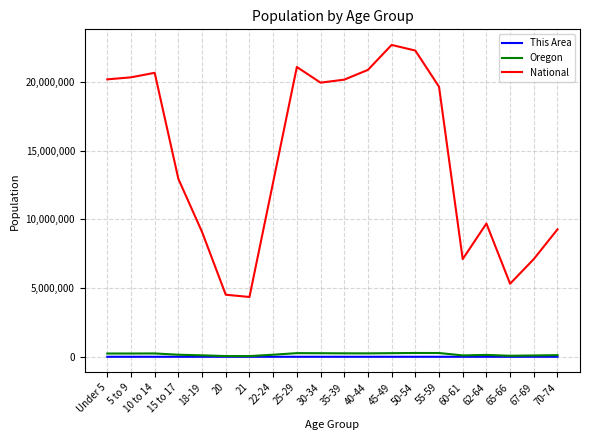

Which series has the largest total across all categories?

National